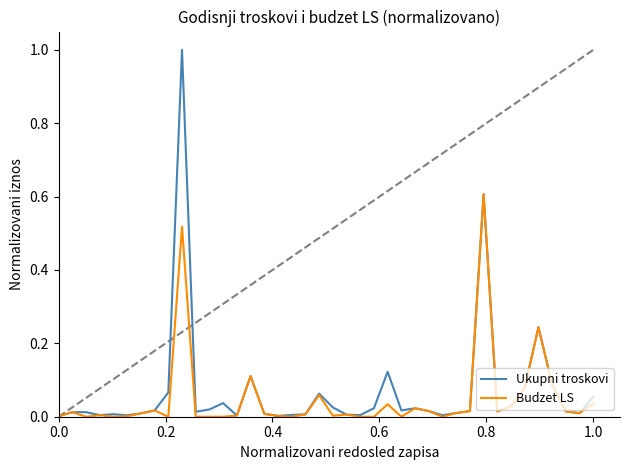

Which series has the largest range (max minus min)?

Ukupni troskovi